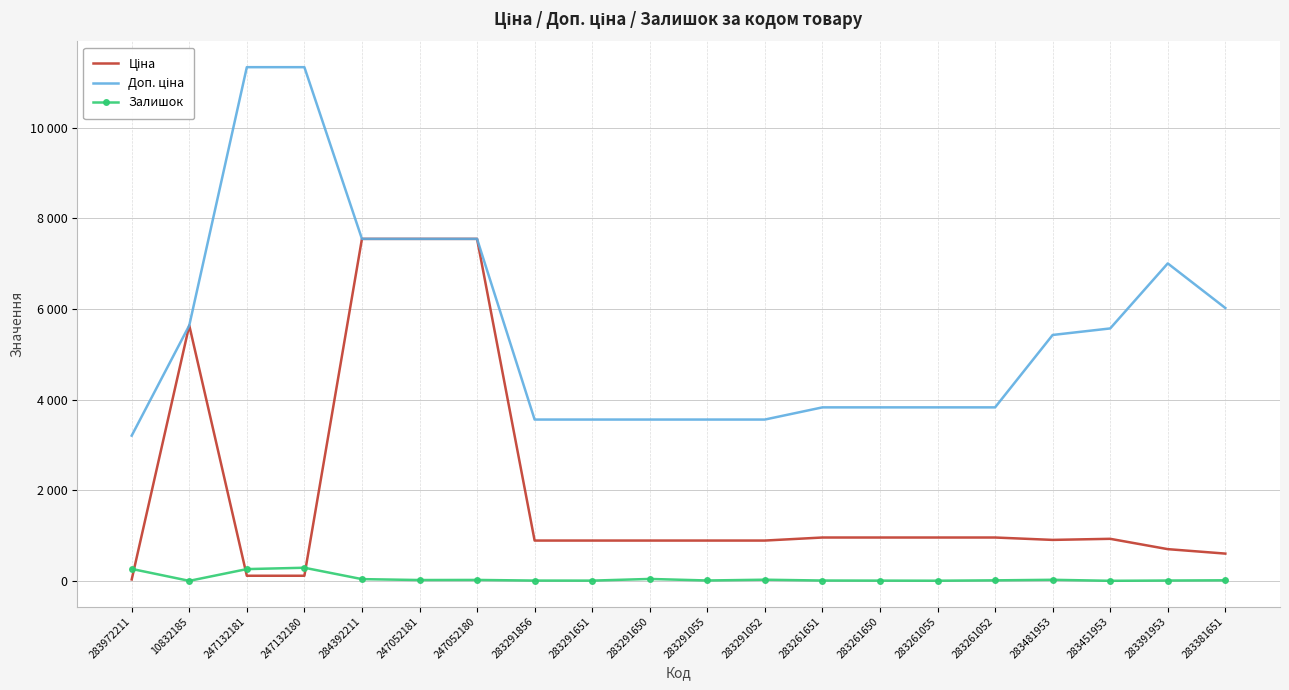

Which series has the largest range (max minus min)?

Доп. ціна